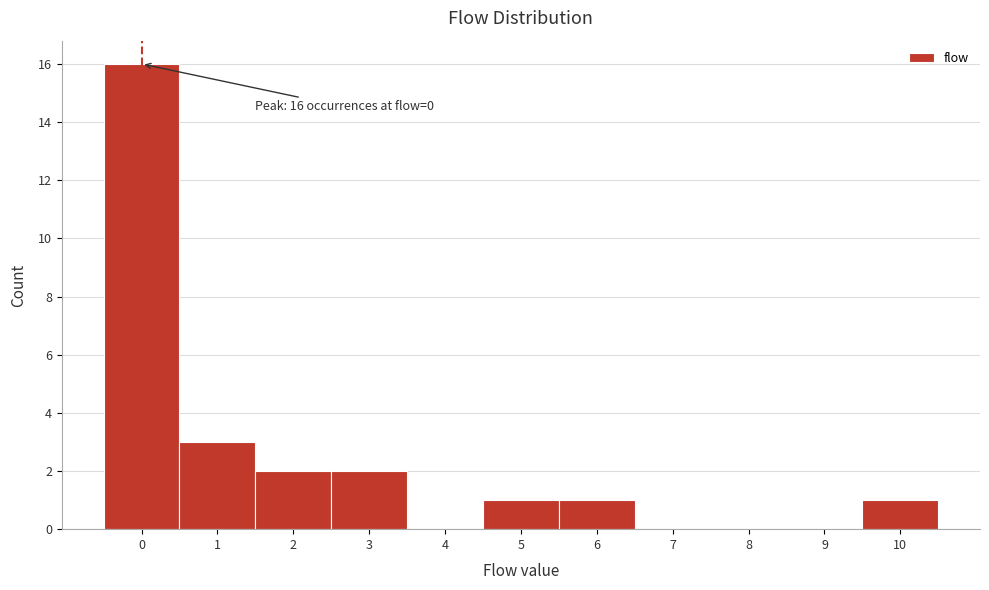

Reading left to right, what are all the values shown in this chart?

0=16	1=3	2=2	3=2	4=0	5=1	6=1	7=0	8=0	9=0	10=1